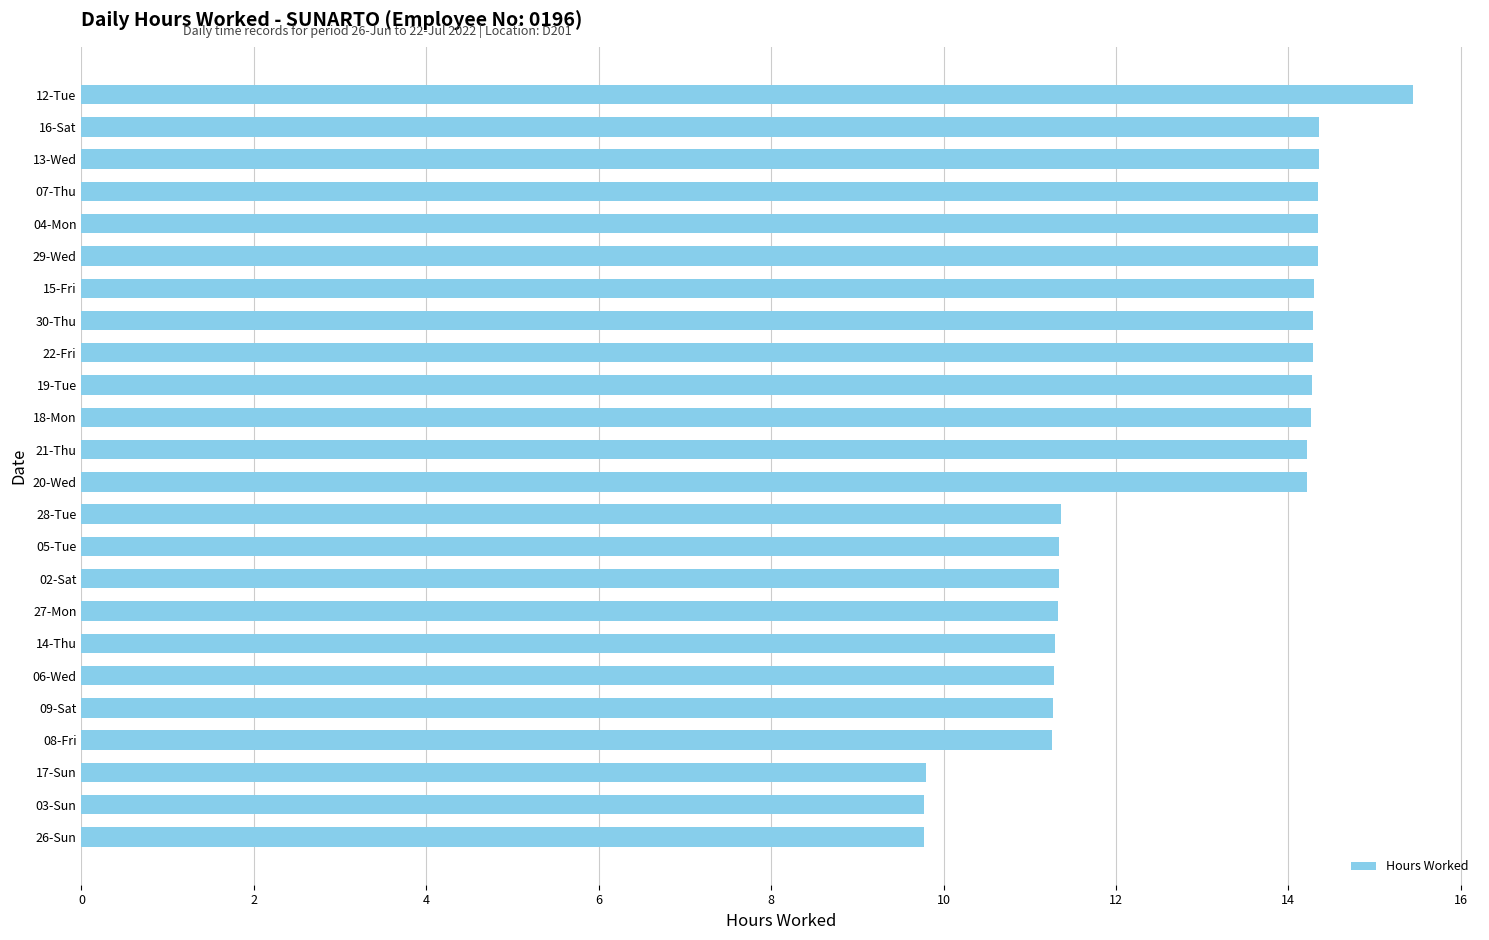

Which label corresponds to the largest value in the chart?

12-Tue